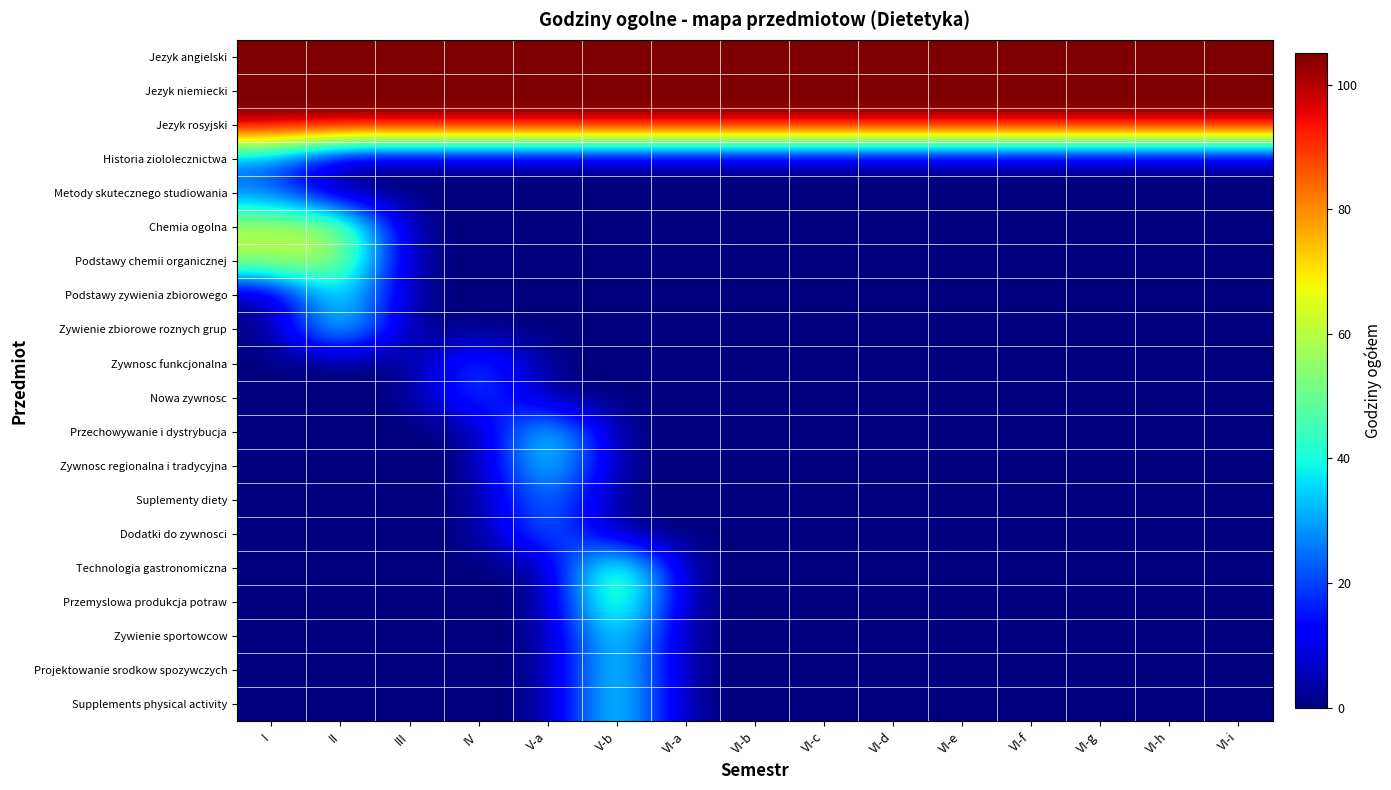

What is the total value across all series at VI-d?

315